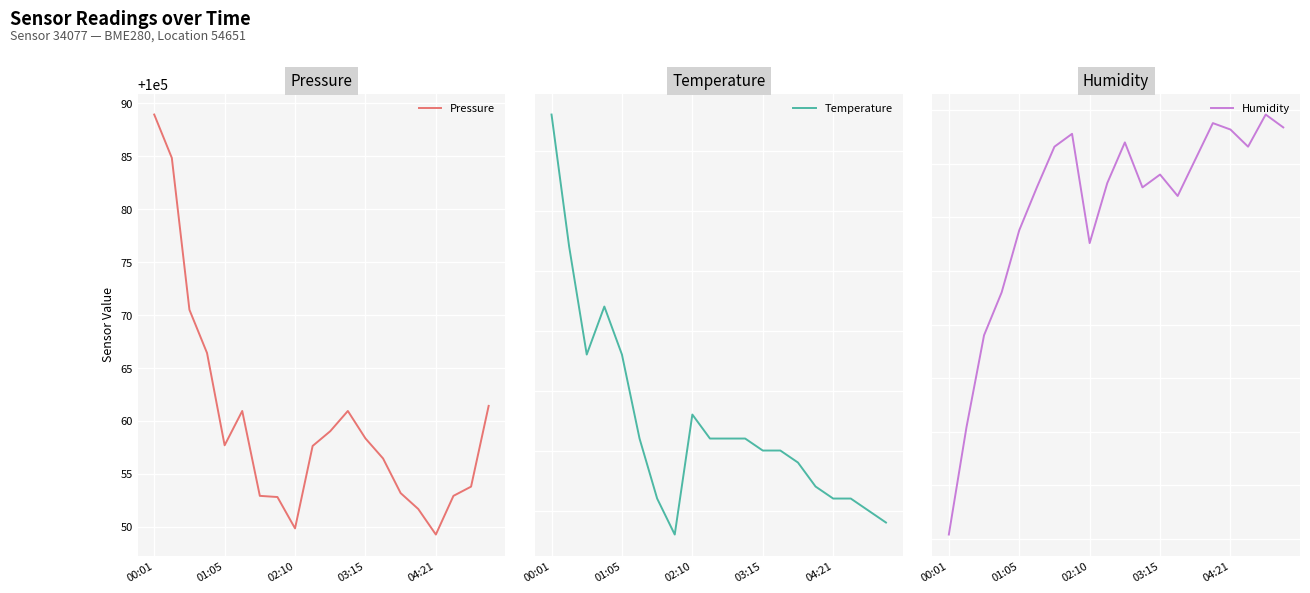

At which category is the sum across all series the highest?

00:01